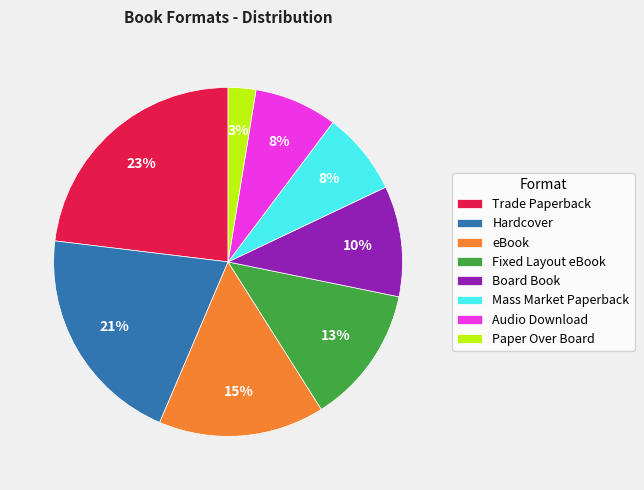

Count the number of slices in the pie.

8